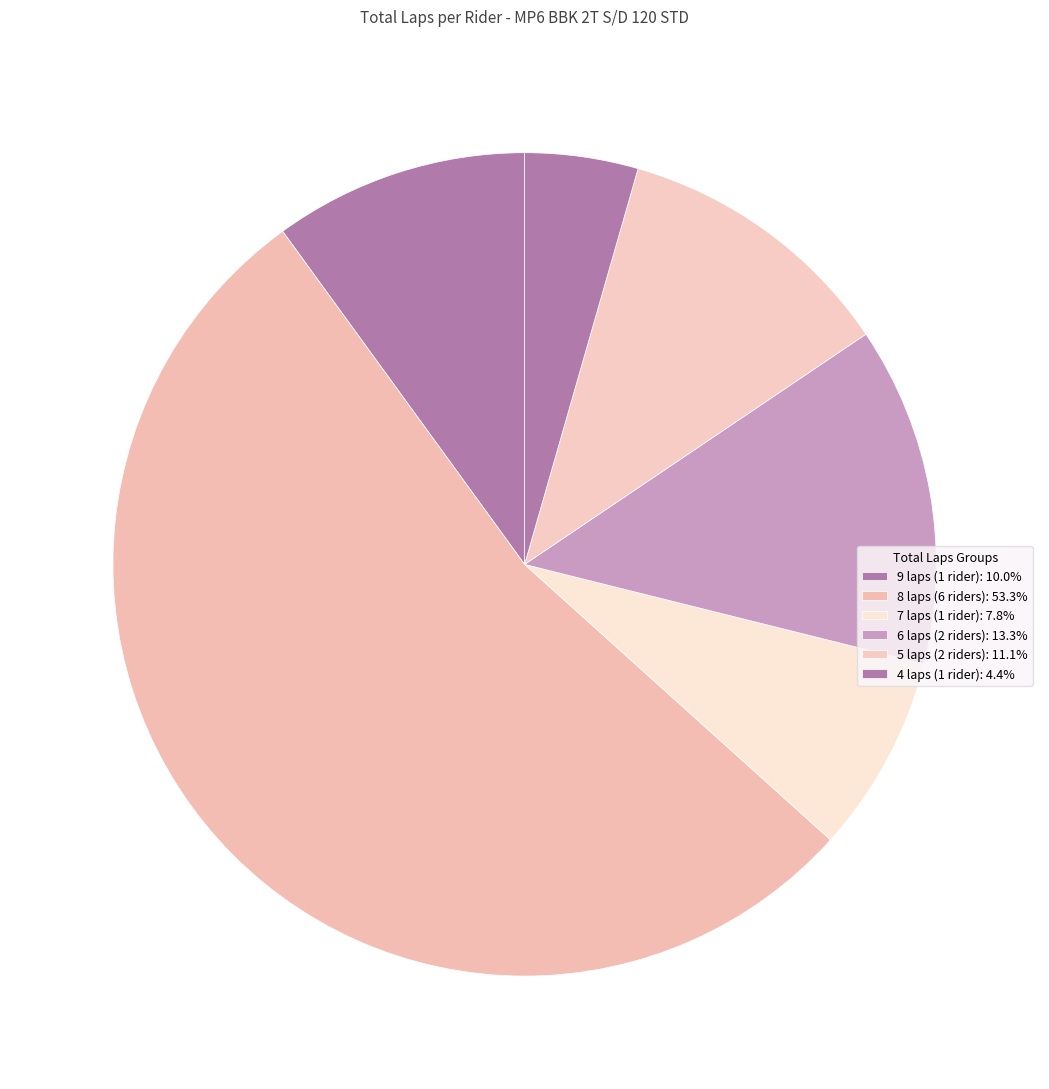

Count the number of slices in the pie.

6